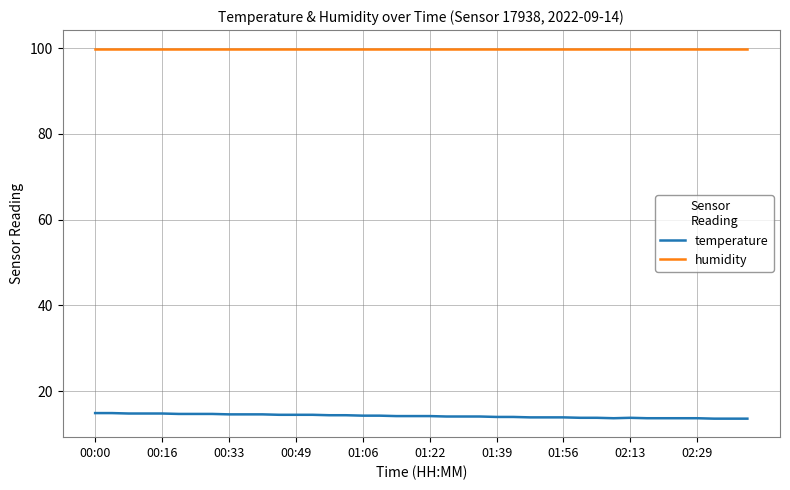

Does the chart display data point markers on the line(s)?

No